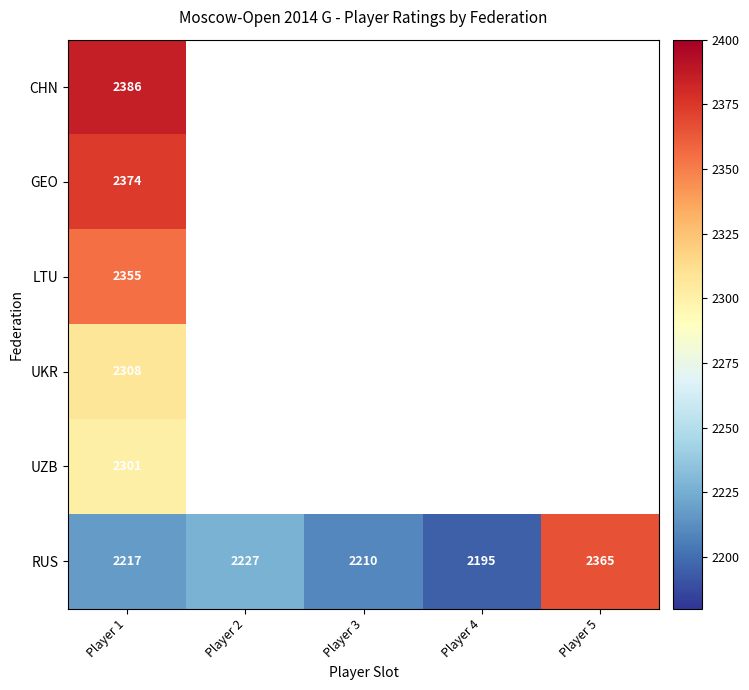

At Player 1, list the series in order from smallest to largest.

RUS, UZB, UKR, LTU, GEO, CHN